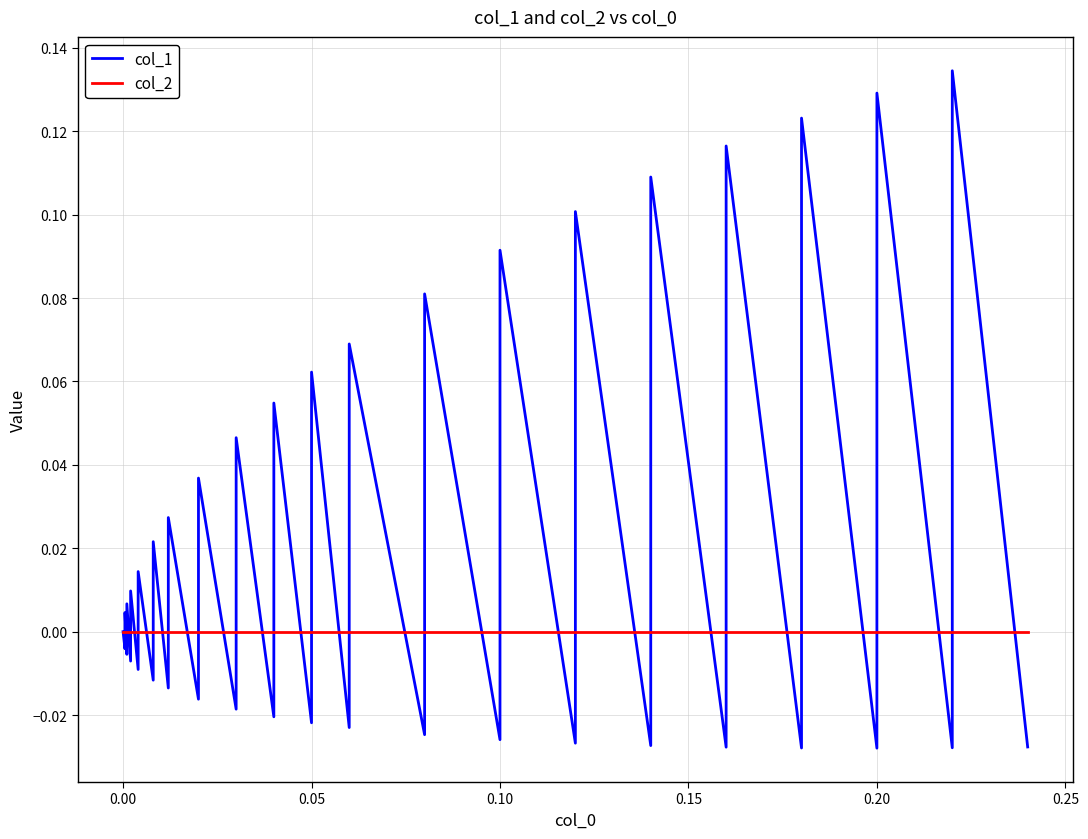

List the series in order of their overall mean, highest first.

col_1, col_2